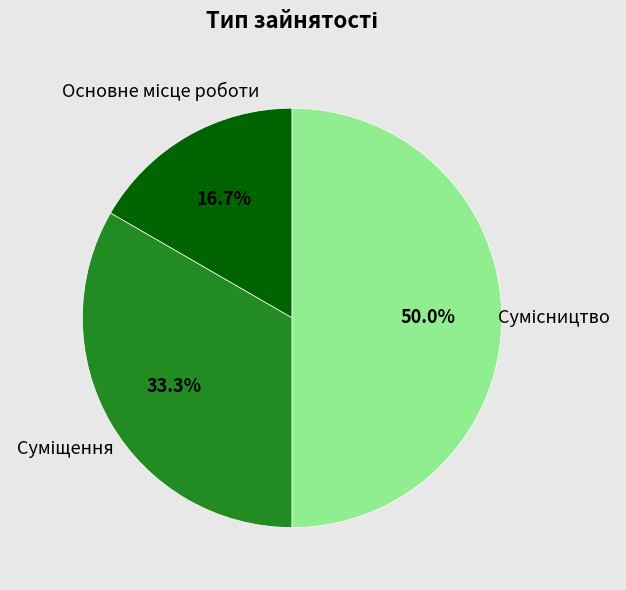

What is the smallest slice in the pie chart?

Основне місце роботи